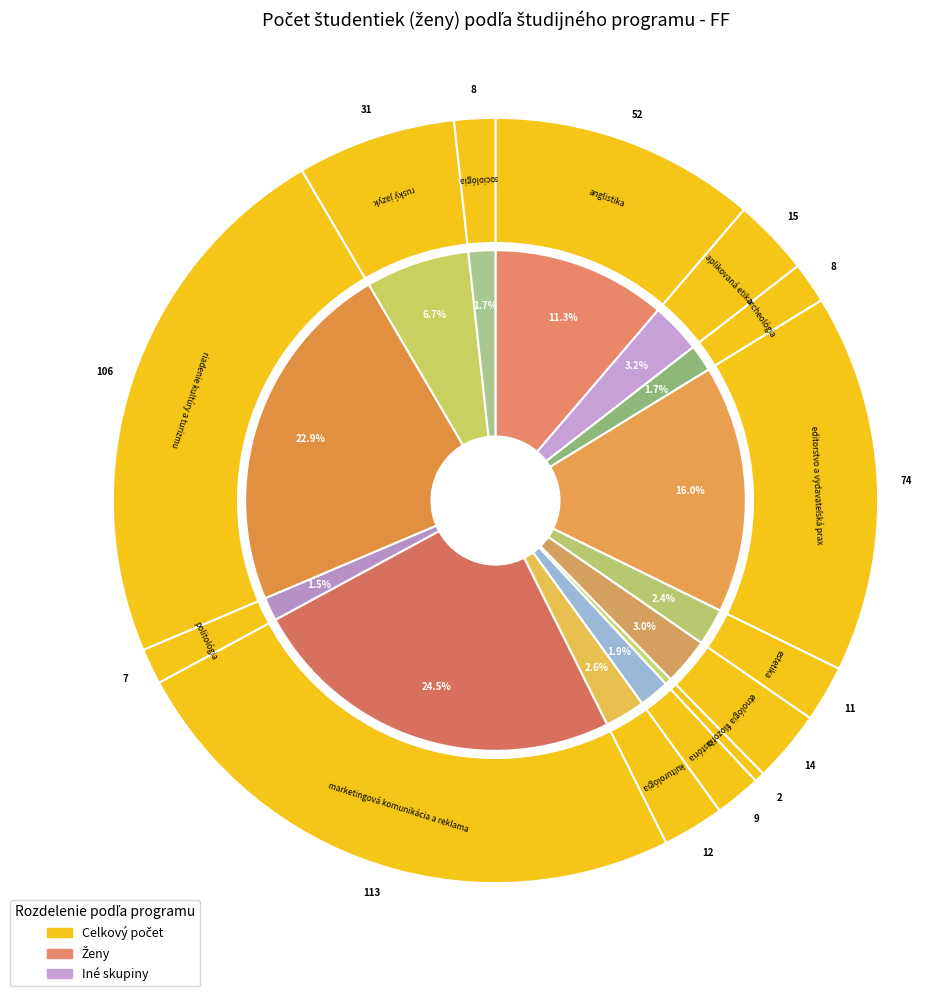

Does politológia account for over 50% of the chart?

No